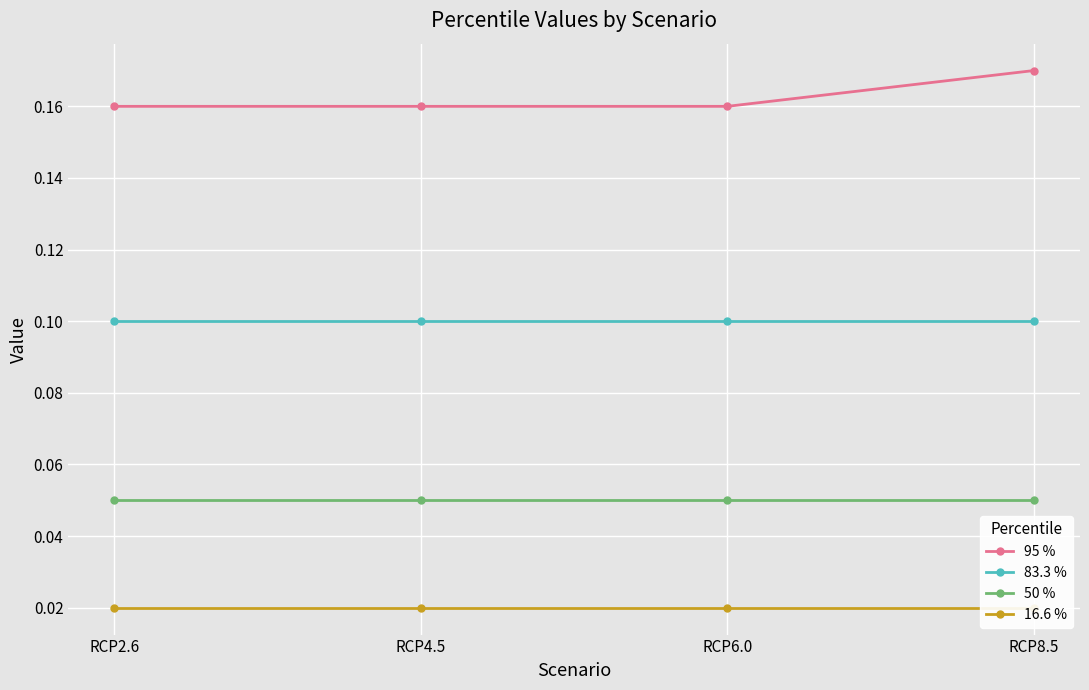

What position from the right is RCP4.5?

3